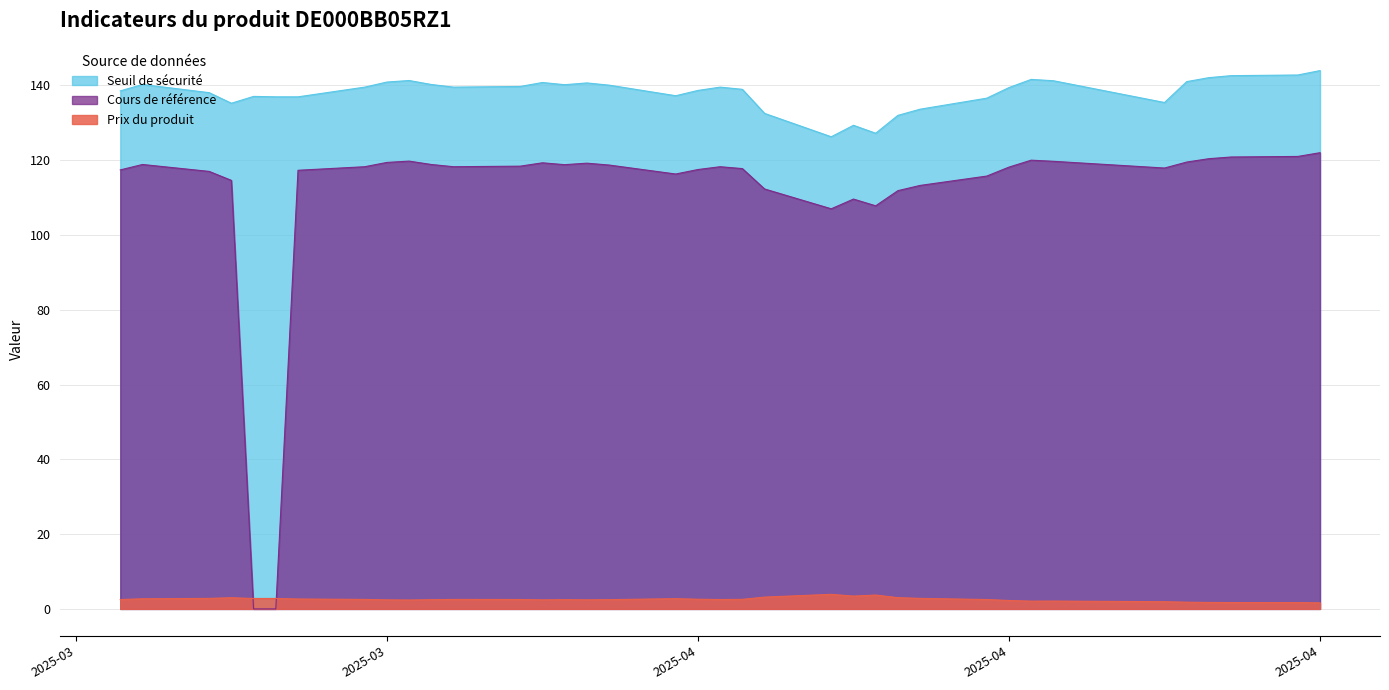

How many data points in Cours de référence are less than 118?

17